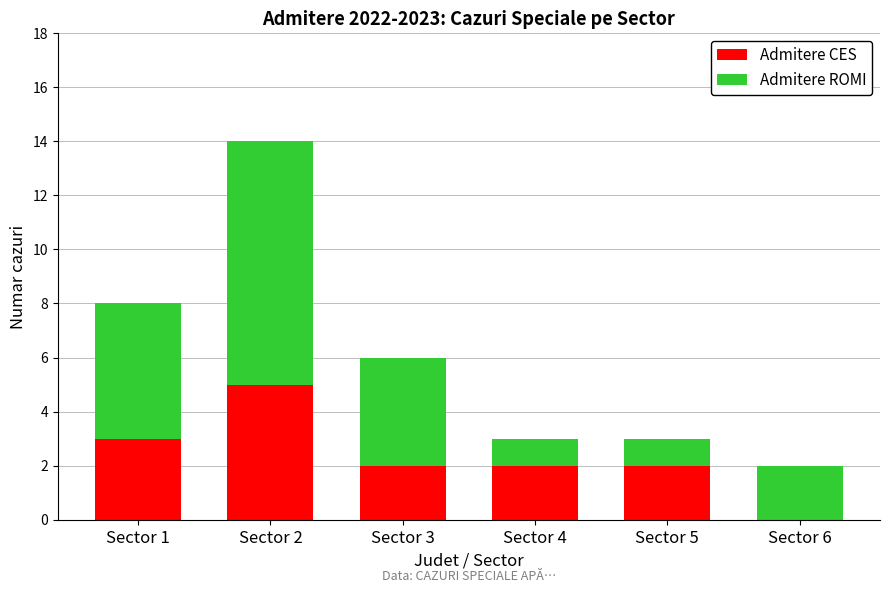

True or false: Admitere CES has a value of 5 at Sector 1.

False